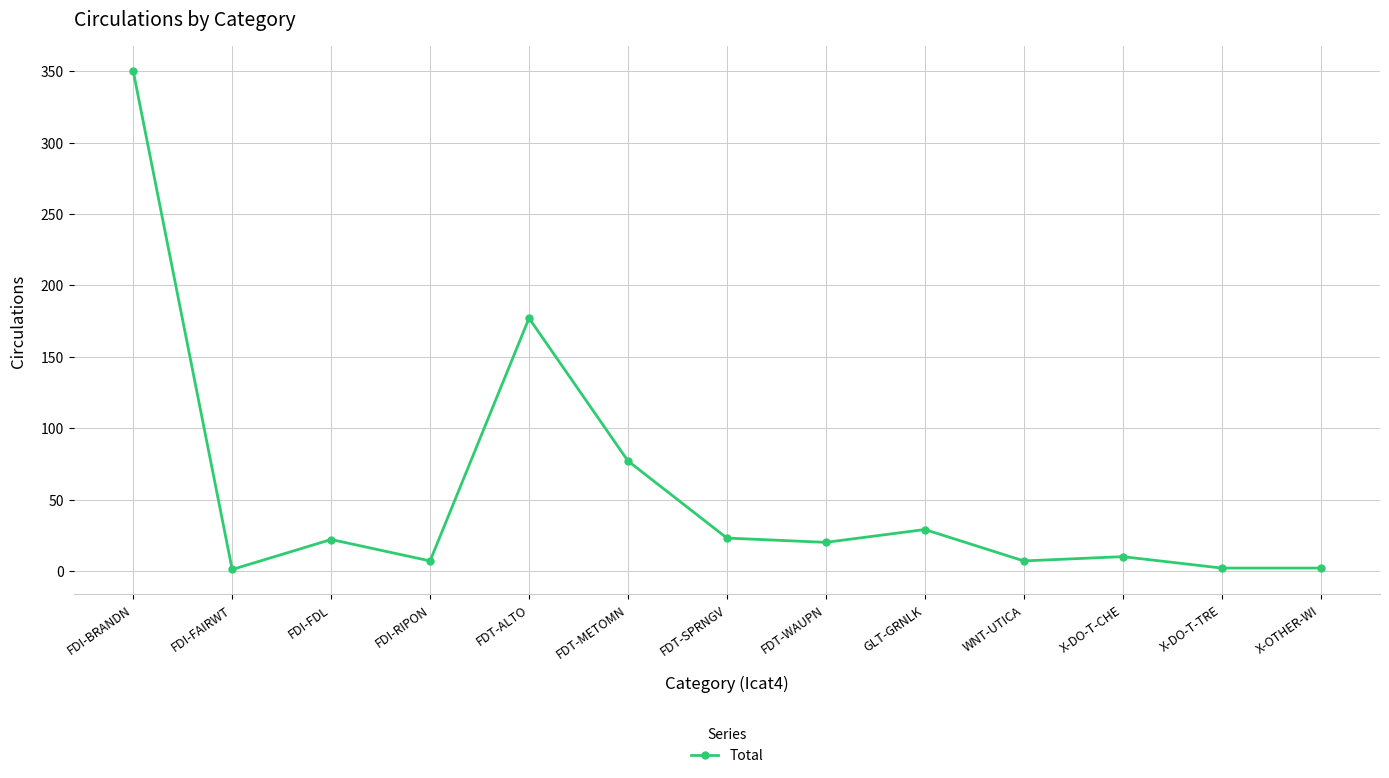

How many values are below 20?

6